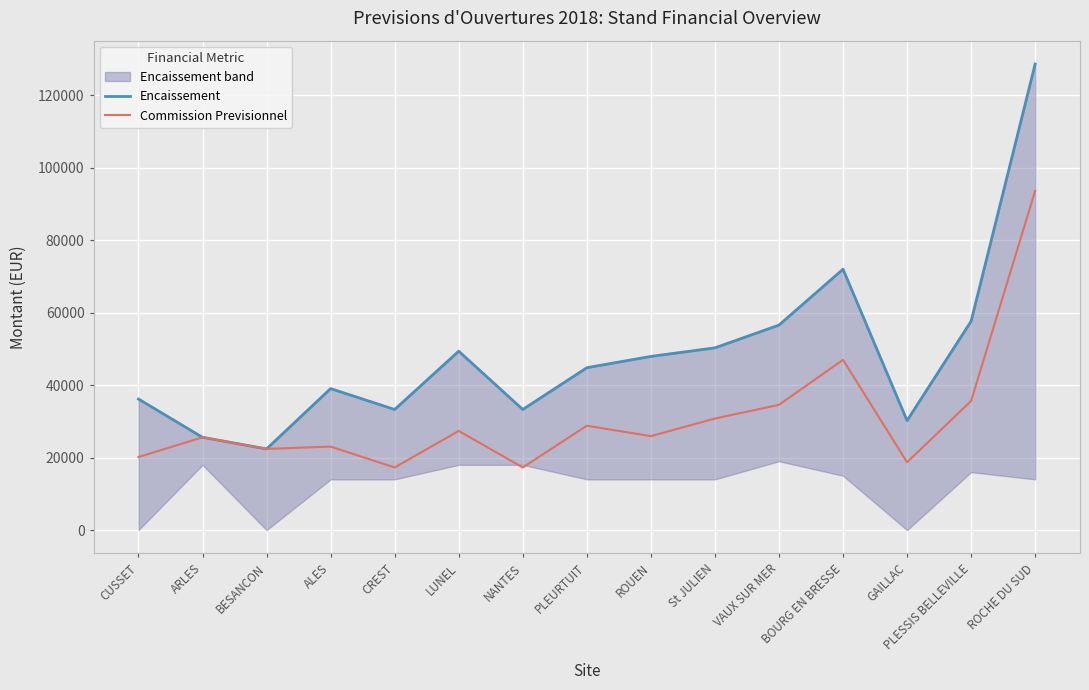

True or false: Encaissement and Commission Previsionnel intersect in this chart.

False